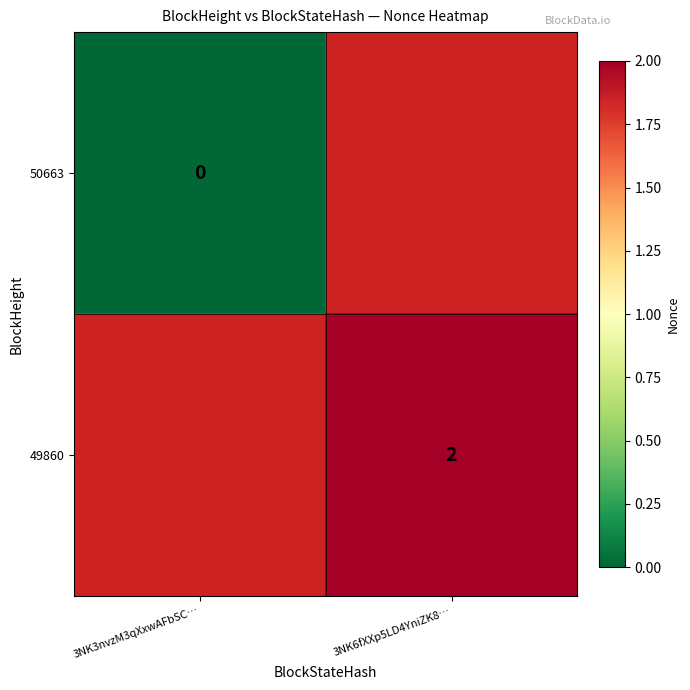

The value of 49860 at 3NK6fXXp5LD4YniZK8… is 3. True or false?

False